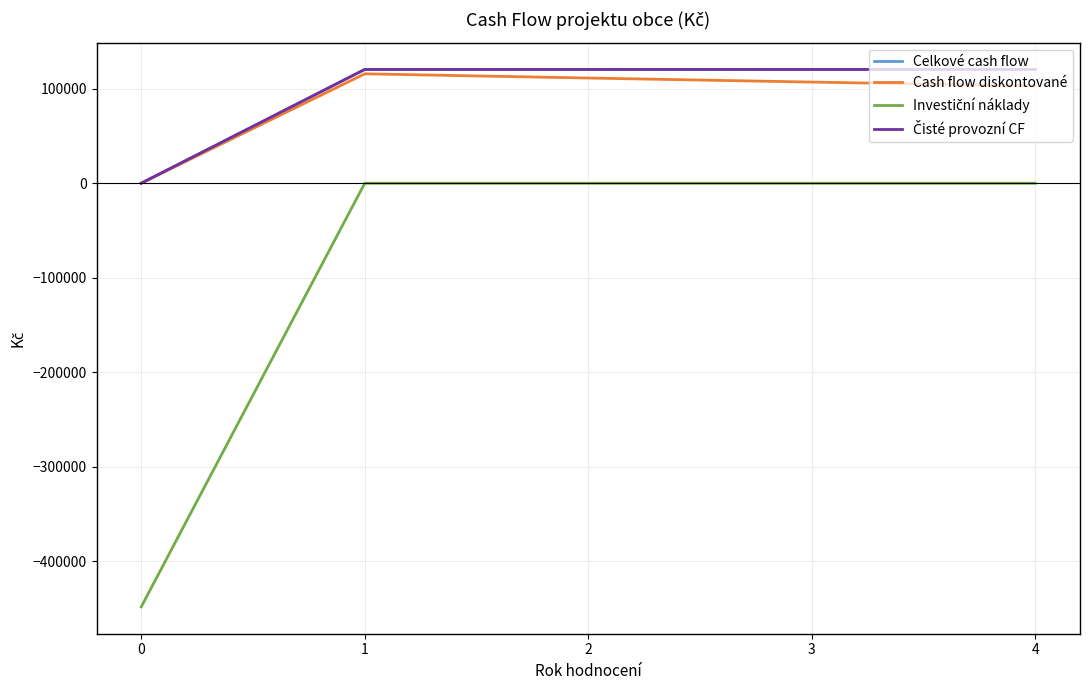

Does the chart display data point markers on the line(s)?

No